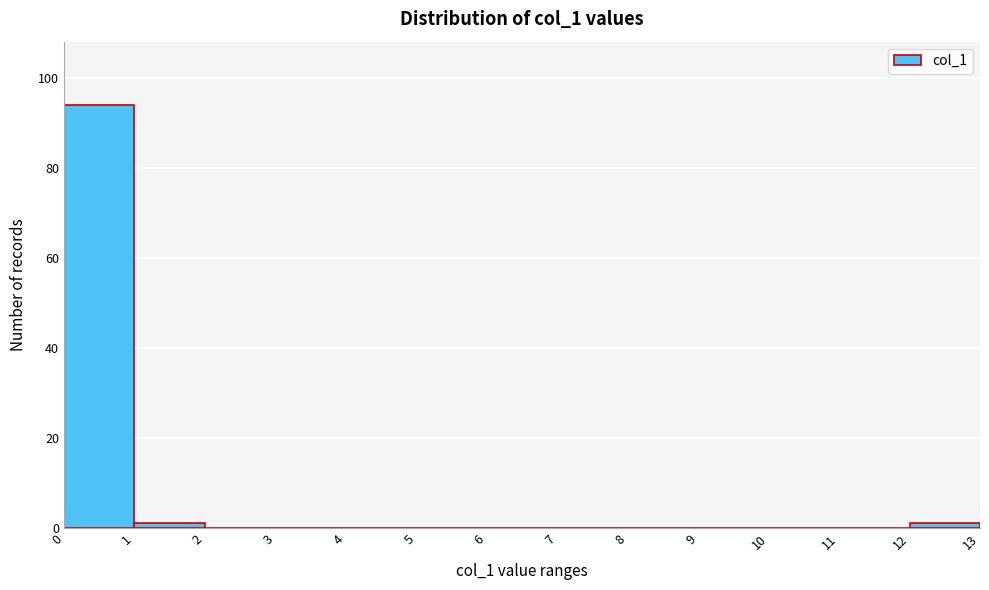

Reading left to right, list every bar in this chart as the range it spans on the x-axis followed by its height. The values are not printed on the chart, so give them approximately, as read against the axis.

0 to 1: 94
1 to 2: under 2
2 to 3: 0
3 to 4: 0
4 to 5: 0
5 to 6: 0
6 to 7: 0
7 to 8: 0
8 to 9: 0
9 to 10: 0
10 to 11: 0
11 to 12: 0
12 to 13: under 2